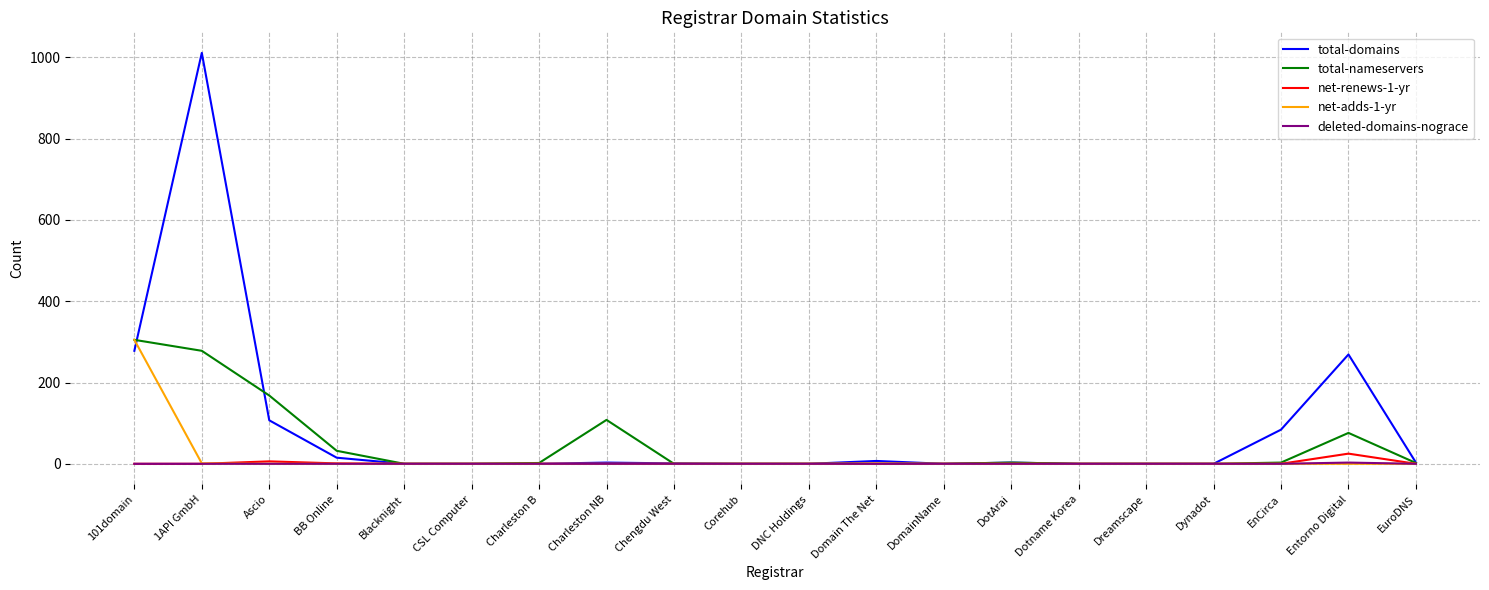

Which category has the highest value across all series?

1API GmbH